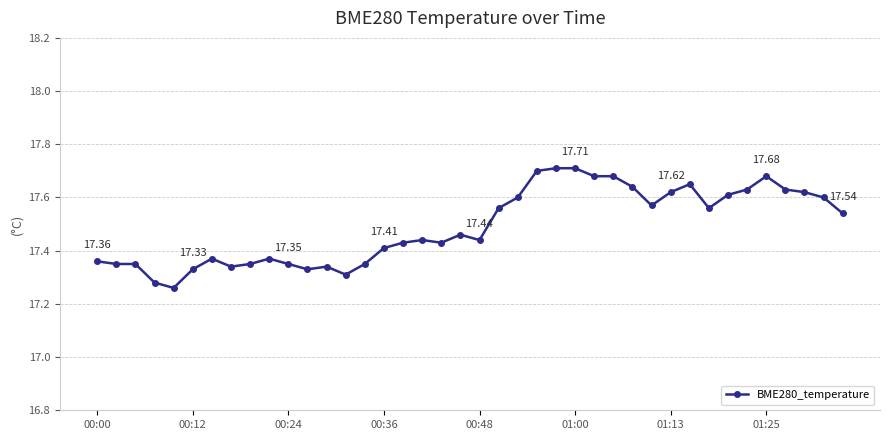

Does the chart display data point markers on the line(s)?

Yes